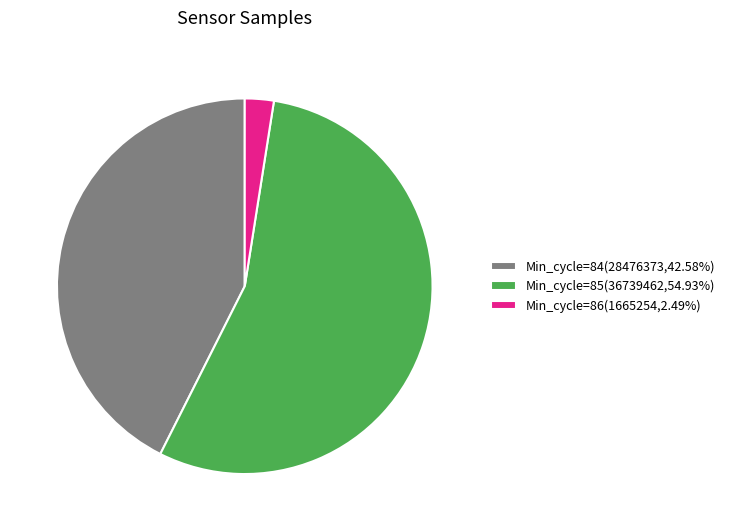

Is the sum of Min_cycle=84(28476373,42.58%) and Min_cycle=86(1665254,2.49%) greater than half?

No